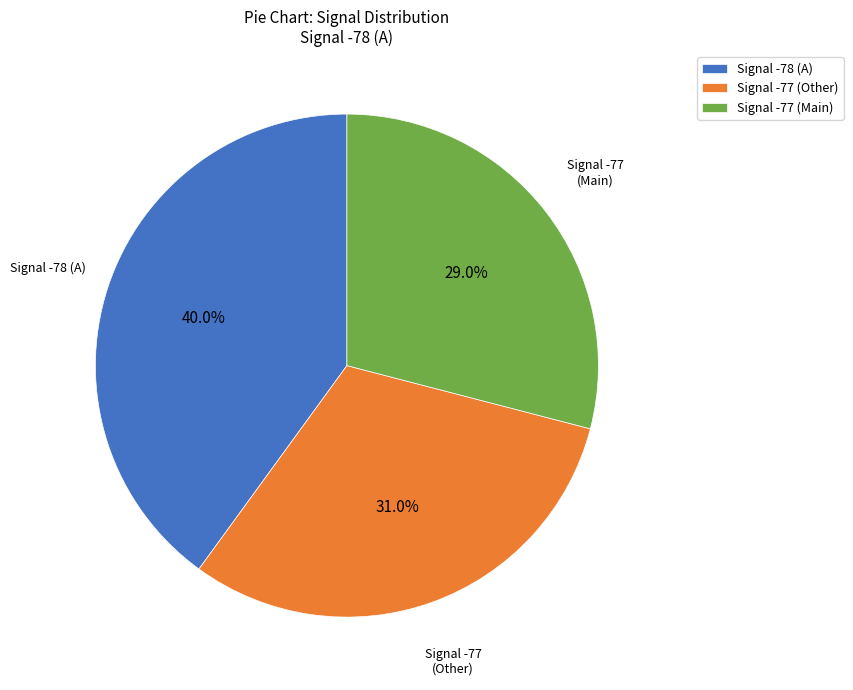

Which category has the smallest portion of the pie?

Signal -77 (Main)